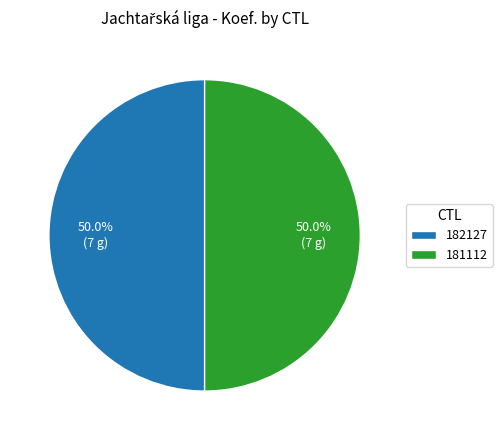

Is it true that 182127 is 50% of the pie?

True